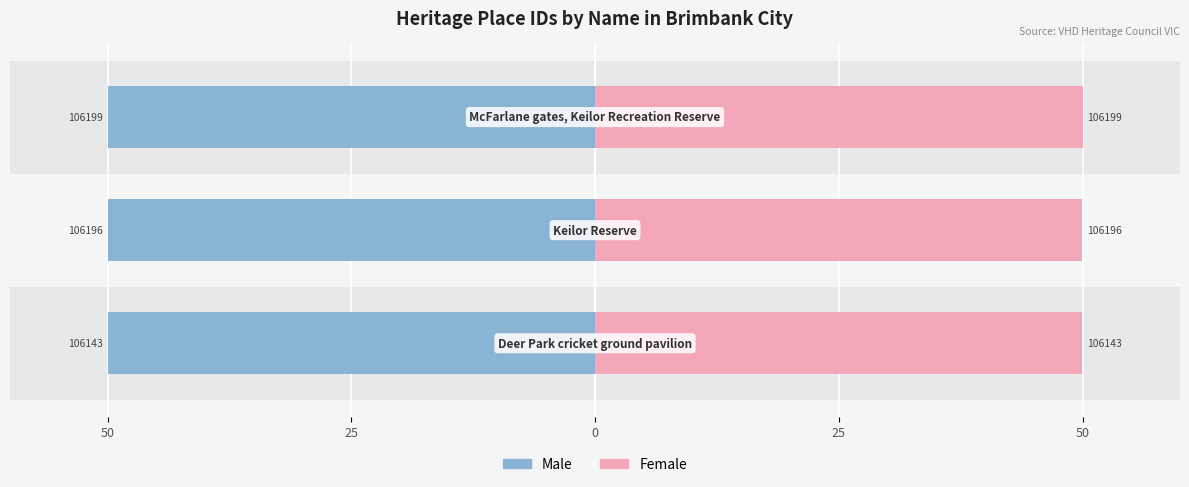

What are all the series names shown in the legend?

Male, Female